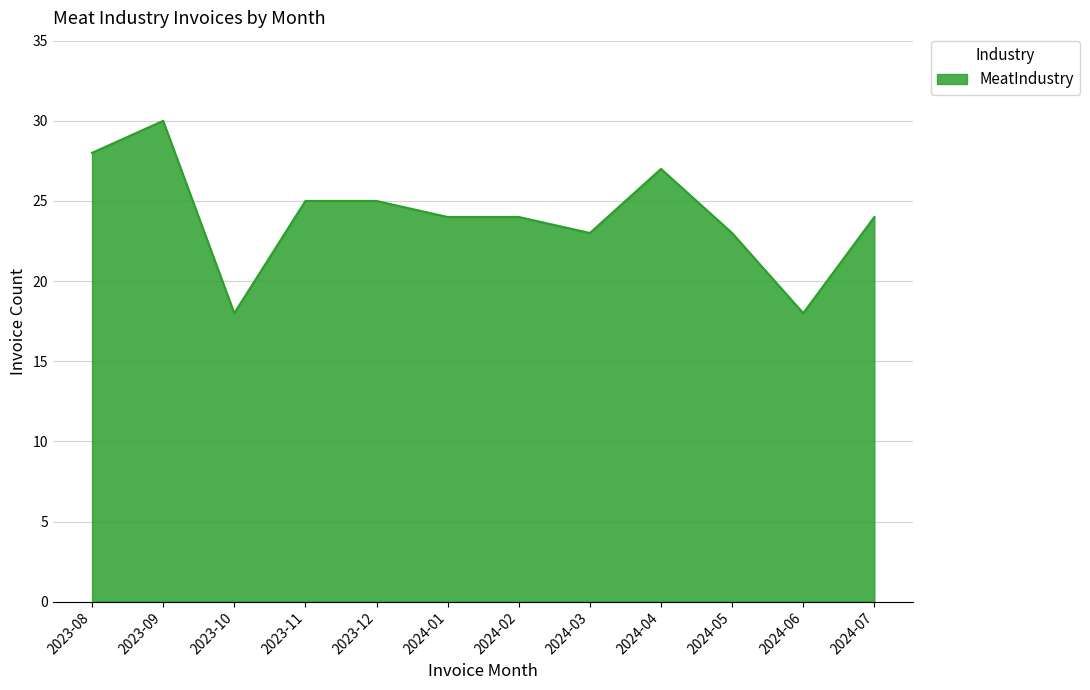

What position from the left is 2023-08?

1